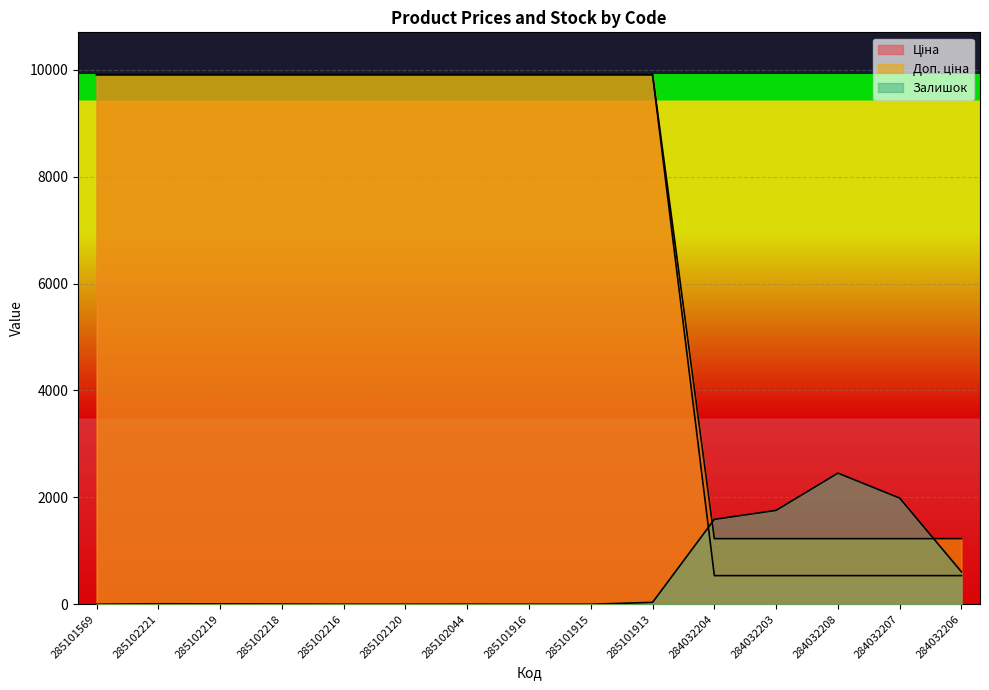

What is the highest value of the Ціна series?

9908.5